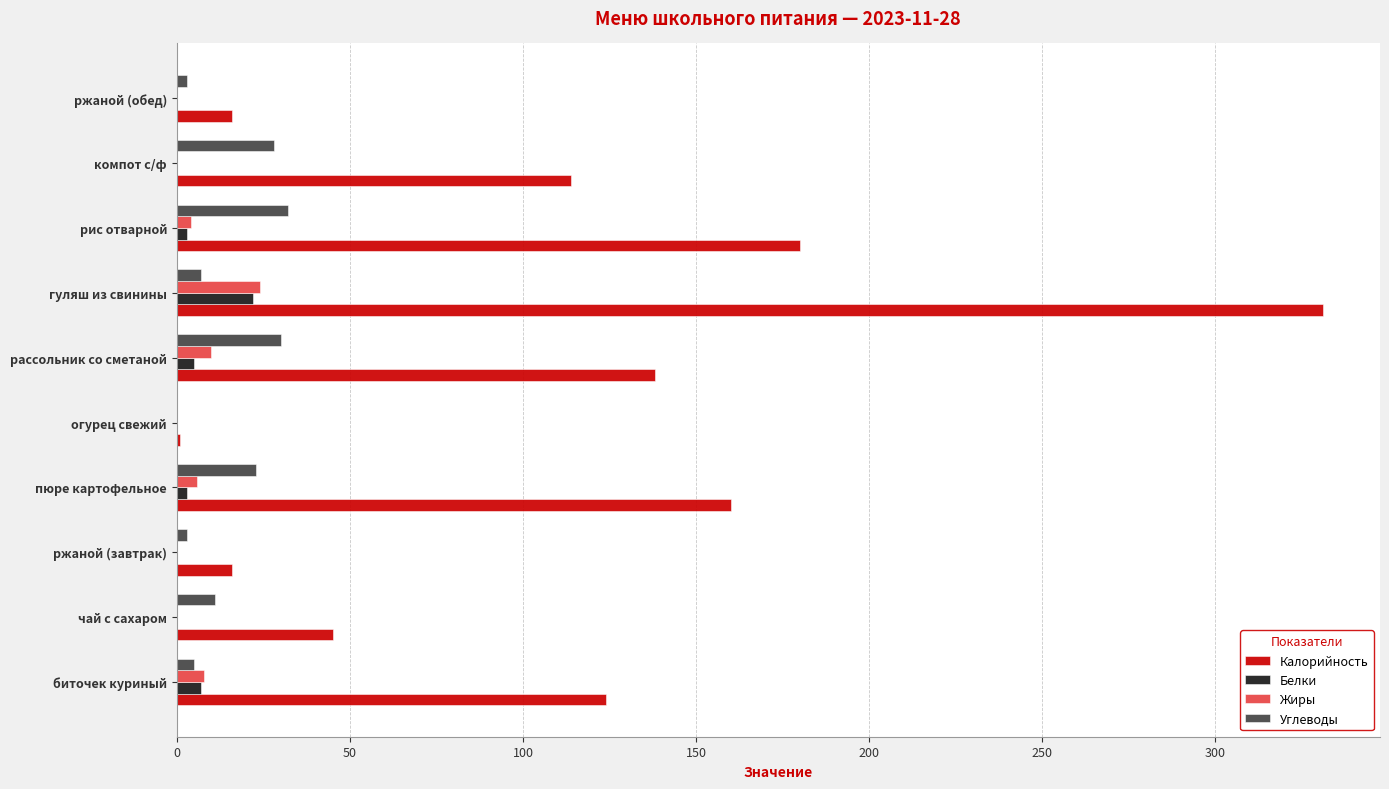

The value of Калорийность at рис отварной is 66. True or false?

False